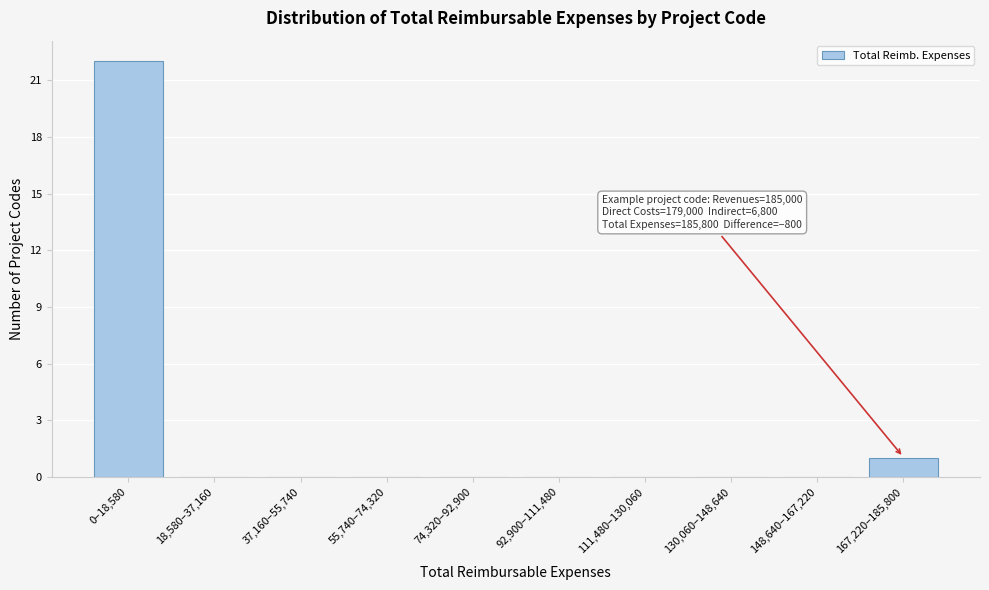

Reading left to right, extract all data points from this chart.

0–18,580=22	18,580–37,160=0	37,160–55,740=0	55,740–74,320=0	74,320–92,900=0	92,900–111,480=0	111,480–130,060=0	130,060–148,640=0	148,640–167,220=0	167,220–185,800=1